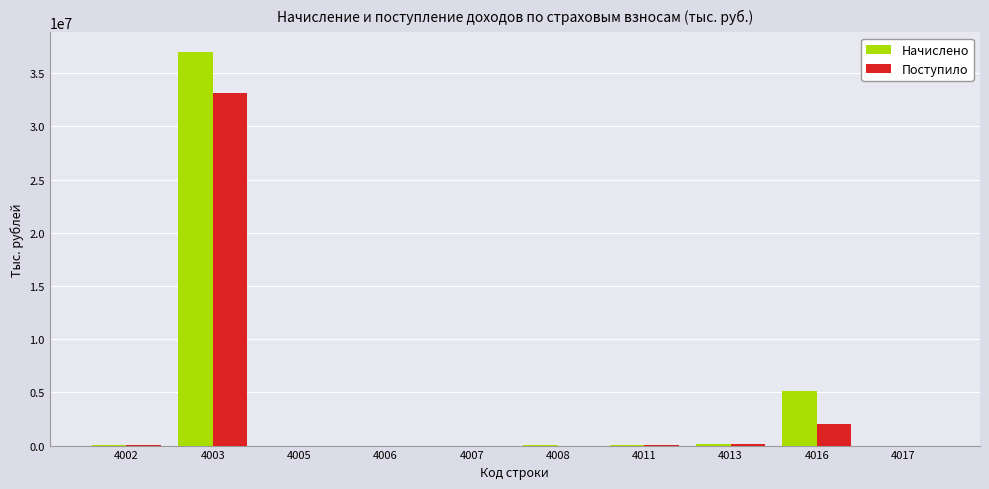

What is the total value across all series at 4017?

4177